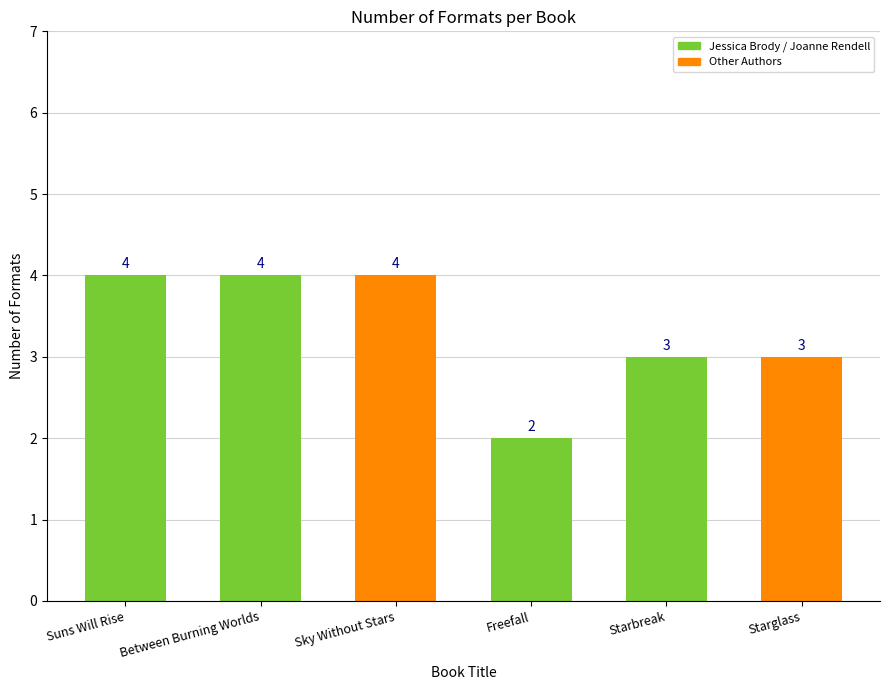

What is the greatest value displayed?

4